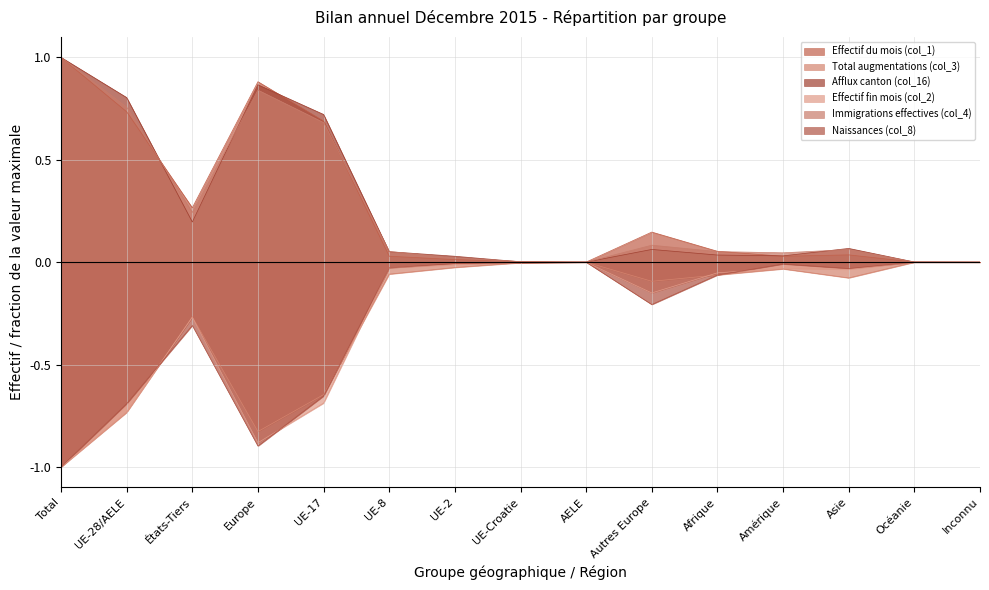

True or false: Effectif fin mois (col_2) has more than 0 points higher than both neighbors.

True